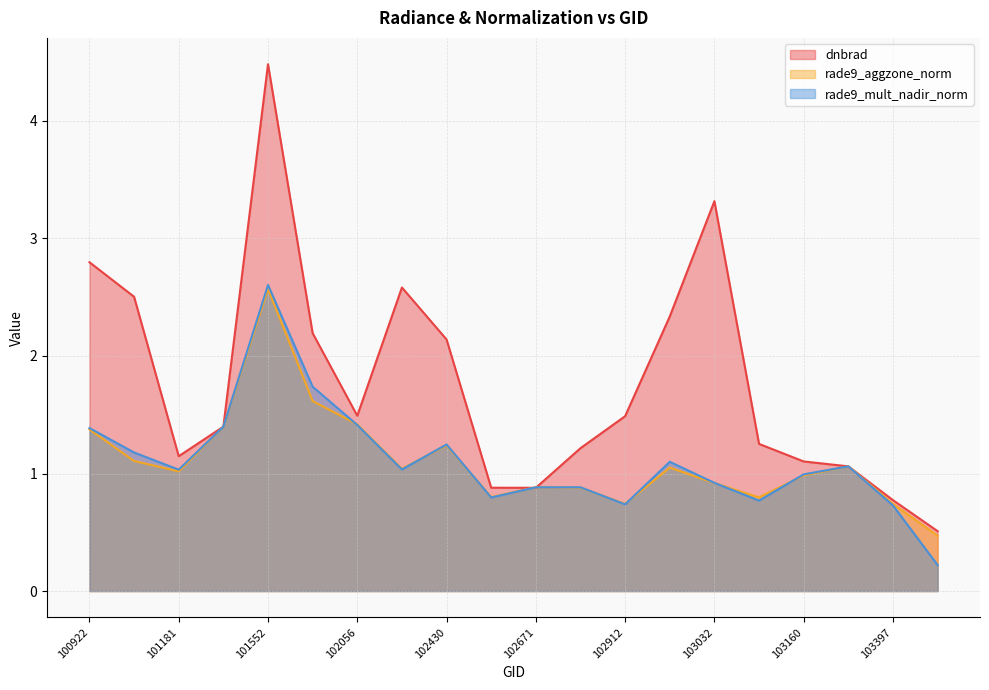

Rank the categories by rade9_aggzone_norm value from highest to lowest.

101552, 101805, 102056, 101304, 100922, 102430, 100930, 103279, 102920, 102300, 101181, 103160, 103032, 102671, 102792, 102551, 103040, 102912, 103397, 103524